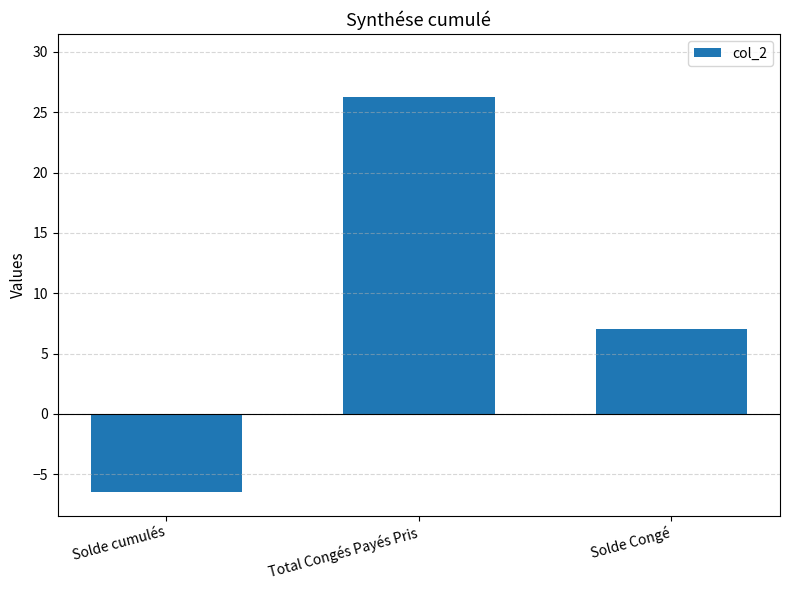

List the labels in order of value, smallest first.

Solde cumulés, Solde Congé, Total Congés Payés Pris